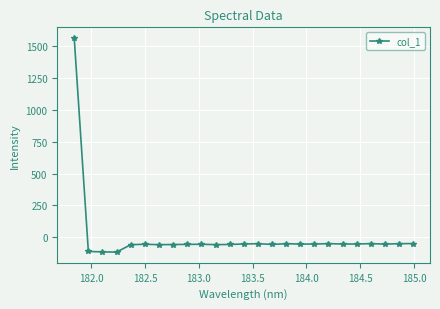

What is the difference between the maximum and minimum values?

1678.7